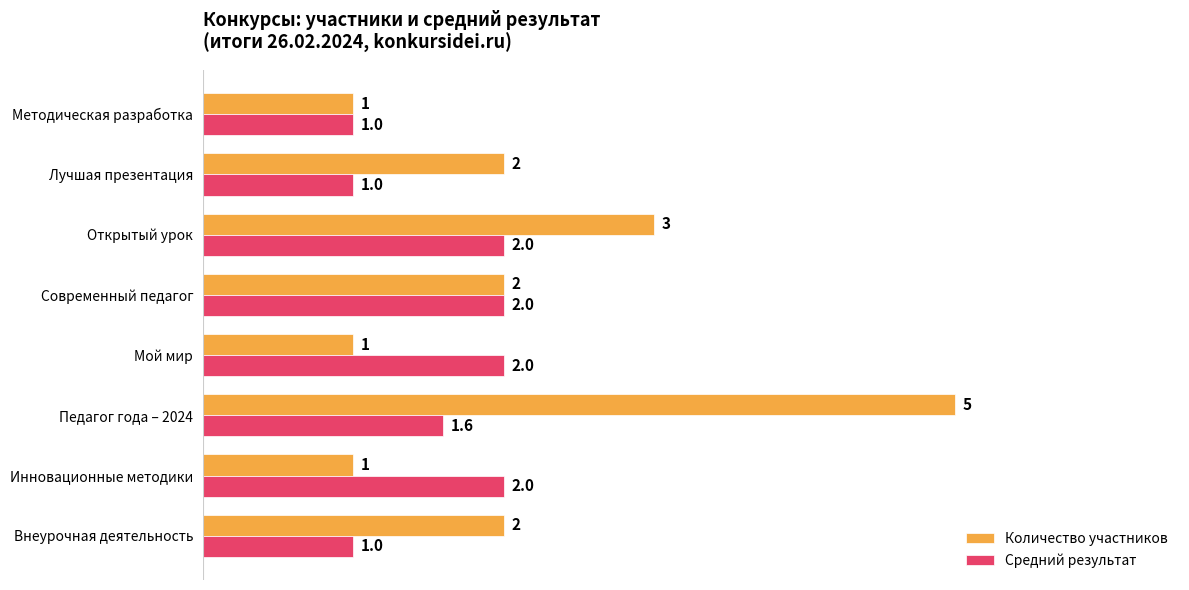

At which label does Количество участников reach its peak?

Педагог года – 2024